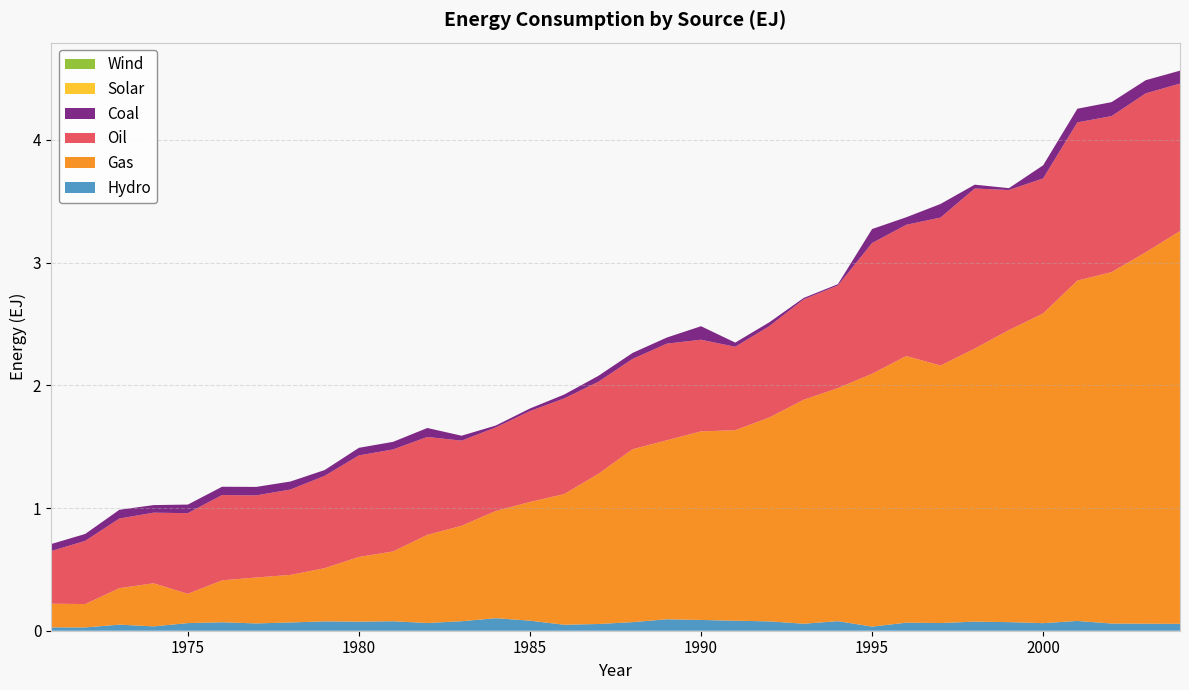

Reading left to right, list all the values displayed in this chart.

Hydro: 0.0	0.0	0.0	0.0	0.1	0.1	0.1	0.1	0.1	0.1	0.1	0.1	0.1	0.1	0.1	0.0	0.1	0.1	0.1	0.1	0.1	0.1	0.1	0.1	0.0	0.1	0.1	0.1	0.1	0.1	0.1	0.1	0.1	0.1
Gas: 0.2	0.2	0.3	0.4	0.2	0.3	0.4	0.4	0.4	0.5	0.6	0.7	0.8	0.9	1.0	1.1	1.2	1.4	1.5	1.5	1.6	1.7	1.8	1.9	2.1	2.2	2.1	2.2	2.4	2.5	2.8	2.9	3.0	3.2
Oil: 0.4	0.5	0.6	0.6	0.7	0.7	0.7	0.7	0.8	0.8	0.8	0.8	0.7	0.7	0.7	0.8	0.8	0.7	0.8	0.7	0.7	0.7	0.8	0.8	1.1	1.1	1.2	1.3	1.1	1.1	1.3	1.3	1.3	1.2
Coal: 0.1	0.1	0.1	0.1	0.1	0.1	0.1	0.1	0.0	0.1	0.1	0.1	0.0	0.0	0.0	0.0	0.0	0.0	0.0	0.1	0.0	0.0	0.0	0.0	0.1	0.1	0.1	0.0	0.0	0.1	0.1	0.1	0.1	0.1
Solar: 0.0	0.0	0.0	0.0	0.0	0.0	0.0	0.0	0.0	0.0	0.0	0.0	0.0	0.0	0.0	0.0	0.0	0.0	0.0	0.0	0.0	0.0	0.0	0.0	0.0	0.0	0.0	0.0	0.0	0.0	0.0	0.0	0.0	0.0
Wind: 0.0	0.0	0.0	0.0	0.0	0.0	0.0	0.0	0.0	0.0	0.0	0.0	0.0	0.0	0.0	0.0	0.0	0.0	0.0	0.0	0.0	0.0	0.0	0.0	0.0	0.0	0.0	0.0	0.0	0.0	0.0	0.0	0.0	0.0